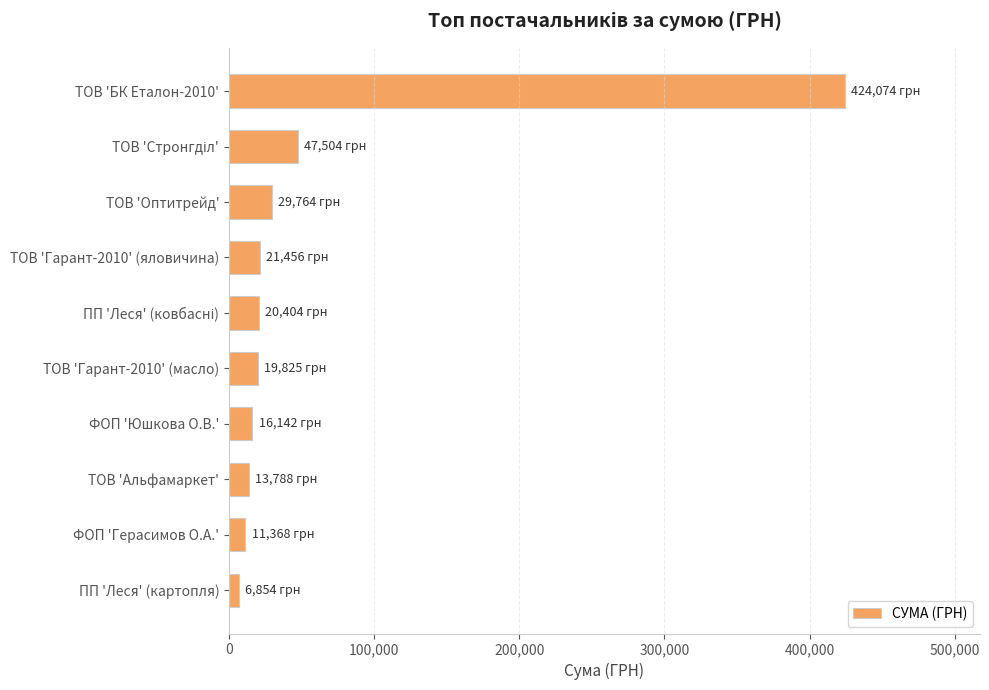

The value at ТОВ 'Оптитрейд' is 48303.2. True or false?

False